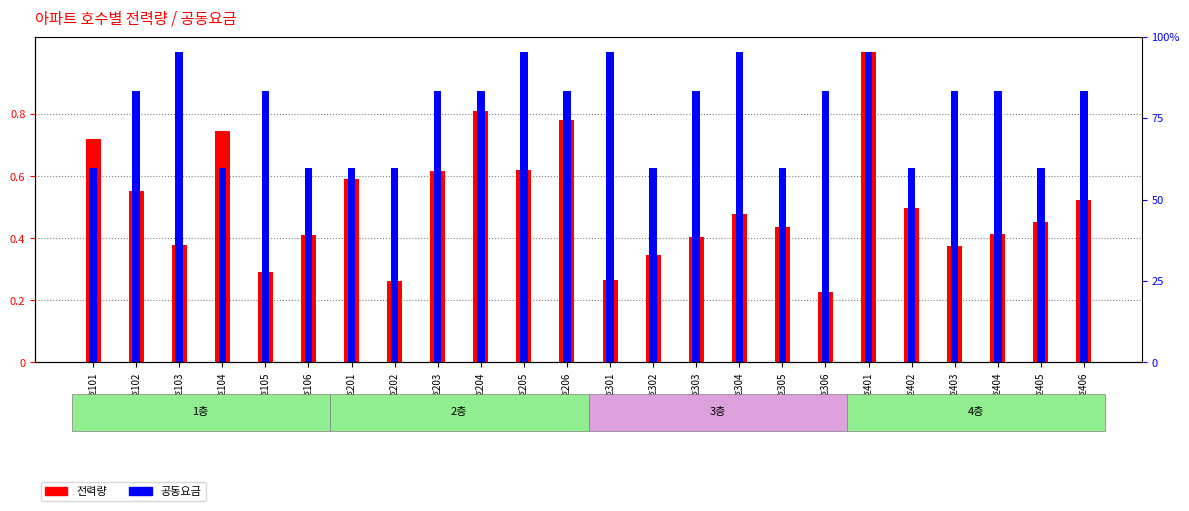

Reading left to right, what are all the values shown in this chart?

전력량: 호101=0.7	호102=0.6	호103=0.4	호104=0.7	호105=0.3	호106=0.4	호201=0.6	호202=0.3	호203=0.6	호204=0.8	호205=0.6	호206=0.8	호301=0.3	호302=0.3	호303=0.4	호304=0.5	호305=0.4	호306=0.2	호401=1.0	호402=0.5	호403=0.4	호404=0.4	호405=0.5	호406=0.5
공동요금: 호101=0.6	호102=0.9	호103=1.0	호104=0.6	호105=0.9	호106=0.6	호201=0.6	호202=0.6	호203=0.9	호204=0.9	호205=1.0	호206=0.9	호301=1.0	호302=0.6	호303=0.9	호304=1.0	호305=0.6	호306=0.9	호401=1.0	호402=0.6	호403=0.9	호404=0.9	호405=0.6	호406=0.9